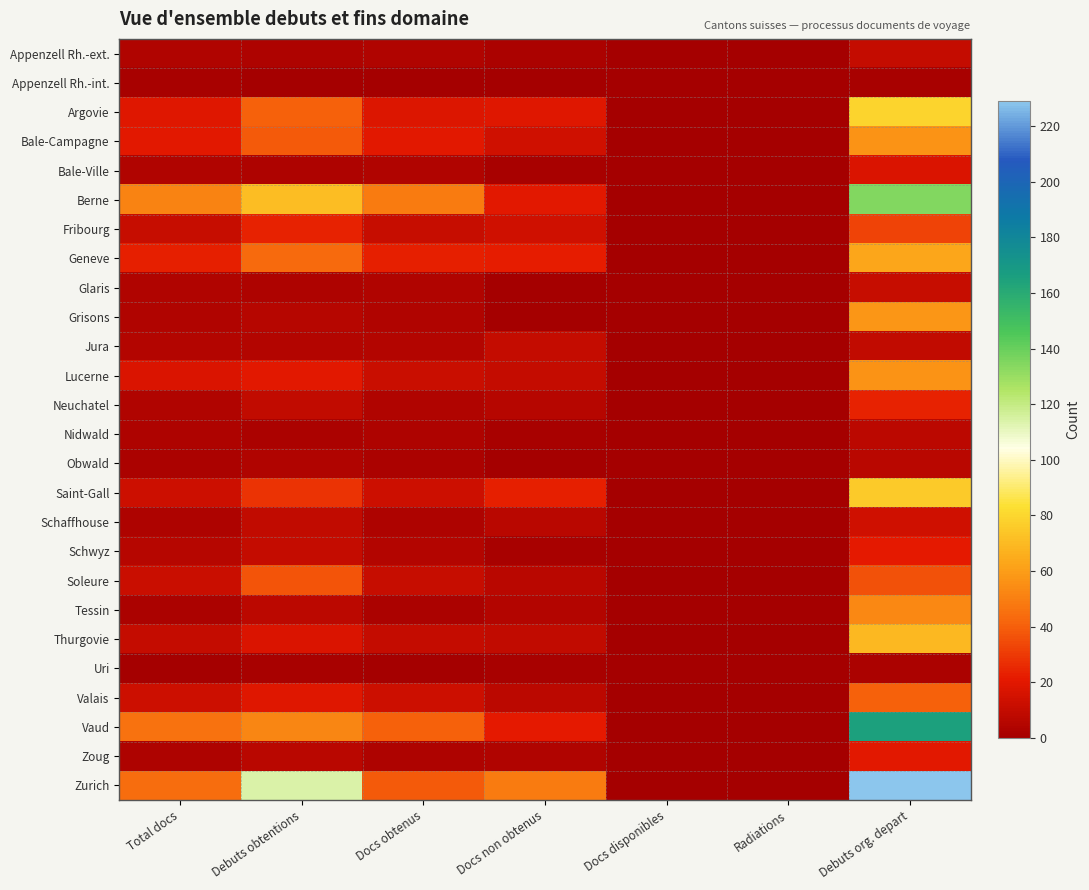

Reading left to right, what are all the values shown in this chart?

Appenzell Rh.-ext.: Total docs=4	Debuts obtentions=3	Docs obtenus=4	Docs non obtenus=2	Docs disponibles=0	Radiations=0	Debuts org. depart=10
Appenzell Rh.-int.: Total docs=1	Debuts obtentions=0	Docs obtenus=0	Docs non obtenus=0	Docs disponibles=0	Radiations=0	Debuts org. depart=1
Argovie: Total docs=19	Debuts obtentions=41	Docs obtenus=18	Docs non obtenus=19	Docs disponibles=0	Radiations=0	Debuts org. depart=79
Bale-Campagne: Total docs=20	Debuts obtentions=39	Docs obtenus=20	Docs non obtenus=14	Docs disponibles=0	Radiations=0	Debuts org. depart=57
Bale-Ville: Total docs=4	Debuts obtentions=3	Docs obtenus=4	Docs non obtenus=1	Docs disponibles=0	Radiations=0	Debuts org. depart=17
Berne: Total docs=51	Debuts obtentions=71	Docs obtenus=49	Docs non obtenus=20	Docs disponibles=0	Radiations=0	Debuts org. depart=135
Fribourg: Total docs=11	Debuts obtentions=24	Docs obtenus=11	Docs non obtenus=14	Docs disponibles=0	Radiations=0	Debuts org. depart=33
Geneve: Total docs=23	Debuts obtentions=43	Docs obtenus=23	Docs non obtenus=22	Docs disponibles=0	Radiations=0	Debuts org. depart=63
Glaris: Total docs=4	Debuts obtentions=3	Docs obtenus=4	Docs non obtenus=0	Docs disponibles=0	Radiations=0	Debuts org. depart=11
Grisons: Total docs=4	Debuts obtentions=6	Docs obtenus=4	Docs non obtenus=0	Docs disponibles=0	Radiations=0	Debuts org. depart=58
Jura: Total docs=5	Debuts obtentions=5	Docs obtenus=5	Docs non obtenus=10	Docs disponibles=0	Radiations=0	Debuts org. depart=9
Lucerne: Total docs=17	Debuts obtentions=20	Docs obtenus=12	Docs non obtenus=10	Docs disponibles=0	Radiations=0	Debuts org. depart=57
Neuchatel: Total docs=4	Debuts obtentions=9	Docs obtenus=4	Docs non obtenus=6	Docs disponibles=0	Radiations=0	Debuts org. depart=24
Nidwald: Total docs=3	Debuts obtentions=2	Docs obtenus=3	Docs non obtenus=1	Docs disponibles=0	Radiations=0	Debuts org. depart=8
Obwald: Total docs=2	Debuts obtentions=4	Docs obtenus=2	Docs non obtenus=0	Docs disponibles=0	Radiations=0	Debuts org. depart=7
Saint-Gall: Total docs=13	Debuts obtentions=28	Docs obtenus=13	Docs non obtenus=23	Docs disponibles=0	Radiations=0	Debuts org. depart=76
Schaffhouse: Total docs=3	Debuts obtentions=9	Docs obtenus=3	Docs non obtenus=7	Docs disponibles=0	Radiations=0	Debuts org. depart=14
Schwyz: Total docs=6	Debuts obtentions=10	Docs obtenus=5	Docs non obtenus=1	Docs disponibles=0	Radiations=0	Debuts org. depart=21
Soleure: Total docs=12	Debuts obtentions=37	Docs obtenus=11	Docs non obtenus=7	Docs disponibles=0	Radiations=0	Debuts org. depart=36
Tessin: Total docs=2	Debuts obtentions=8	Docs obtenus=2	Docs non obtenus=5	Docs disponibles=0	Radiations=0	Debuts org. depart=53
Thurgovie: Total docs=10	Debuts obtentions=17	Docs obtenus=10	Docs non obtenus=9	Docs disponibles=0	Radiations=0	Debuts org. depart=69
Uri: Total docs=0	Debuts obtentions=1	Docs obtenus=0	Docs non obtenus=1	Docs disponibles=0	Radiations=0	Debuts org. depart=2
Valais: Total docs=13	Debuts obtentions=19	Docs obtenus=13	Docs non obtenus=8	Docs disponibles=0	Radiations=0	Debuts org. depart=41
Vaud: Total docs=46	Debuts obtentions=52	Docs obtenus=41	Docs non obtenus=21	Docs disponibles=0	Radiations=0	Debuts org. depart=165
Zoug: Total docs=3	Debuts obtentions=7	Docs obtenus=3	Docs non obtenus=4	Docs disponibles=0	Radiations=0	Debuts org. depart=20
Zurich: Total docs=44	Debuts obtentions=114	Docs obtenus=39	Docs non obtenus=49	Docs disponibles=0	Radiations=0	Debuts org. depart=229